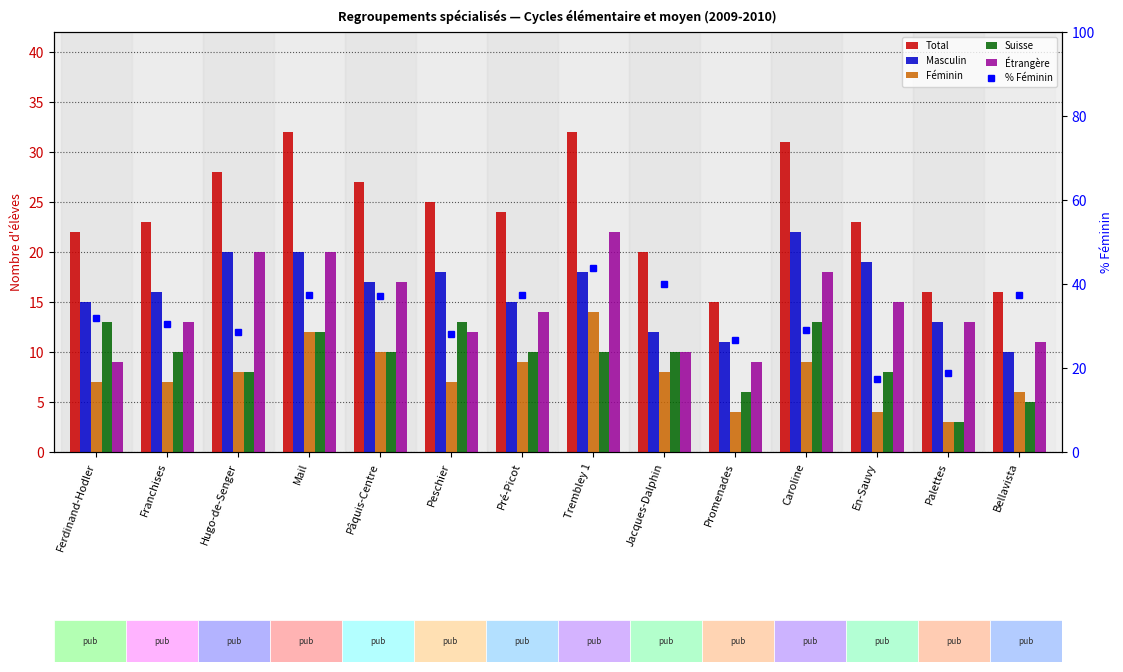

What is the average value of the Étrangère series?

14.5